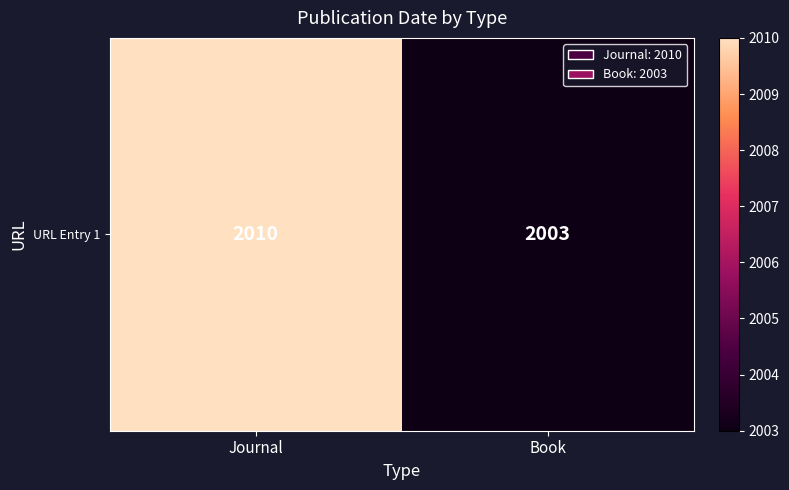

How many data points are less than 2010?

1